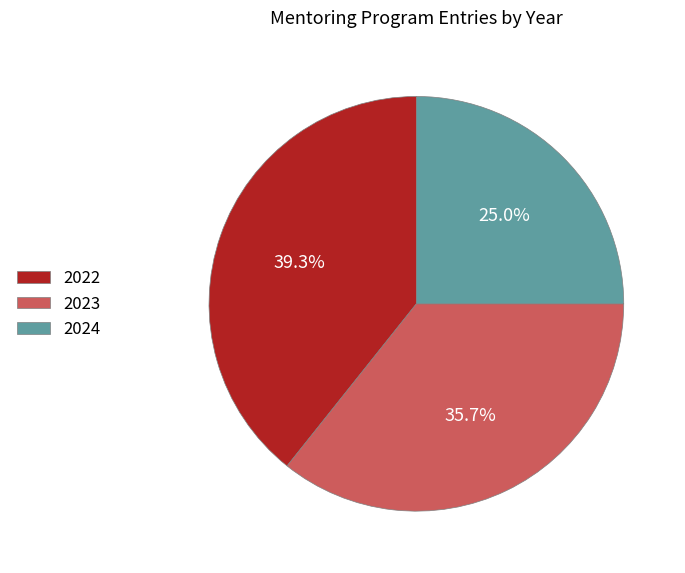

How many segments does this pie chart have?

3